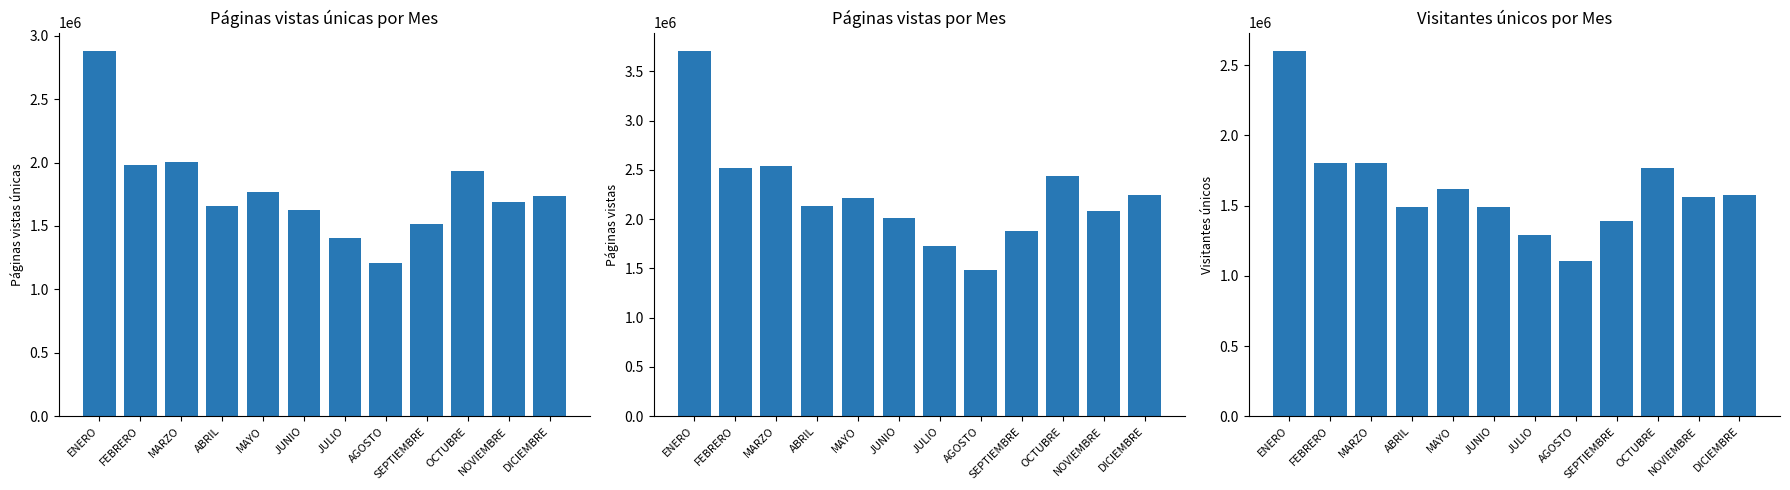

Does the chart contain stacked bars?

No